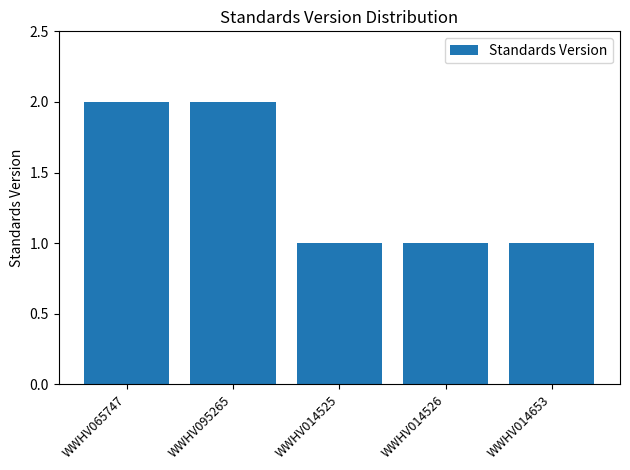

What is the sum of all values?

7